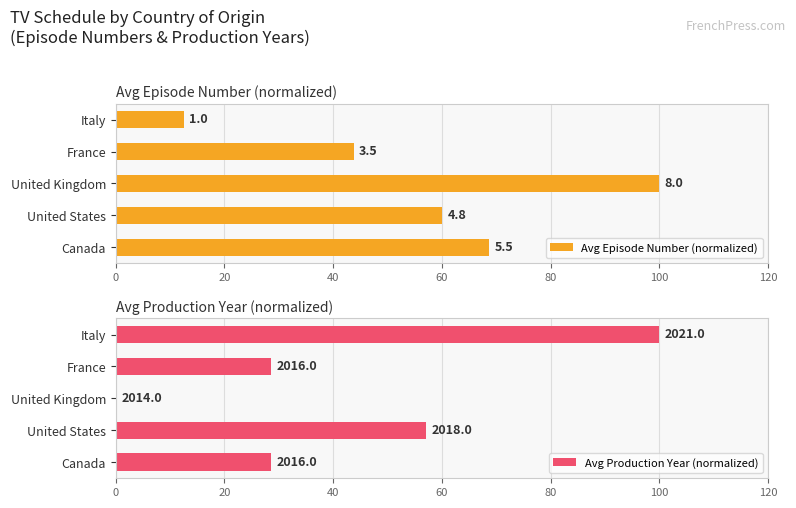

At how many categories does at least one series exceed 24?

5